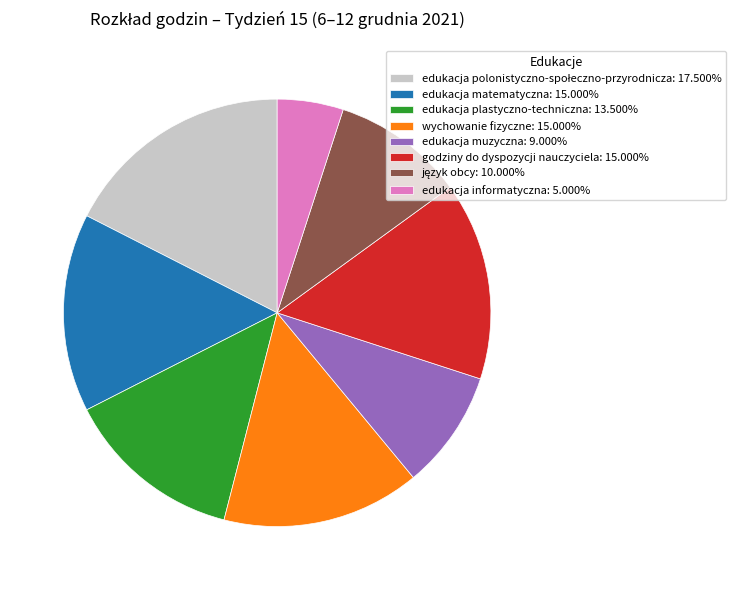

What is the ratio of the value at edukacja informatyczna: 5.000% to the value at edukacja muzyczna: 9.000%?

0.6